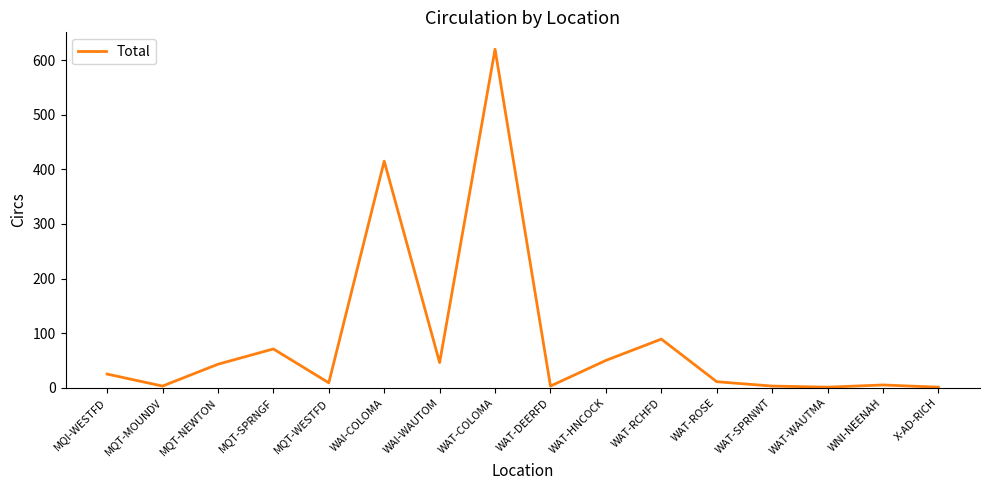

Is this an area chart (filled region under the line)?

No